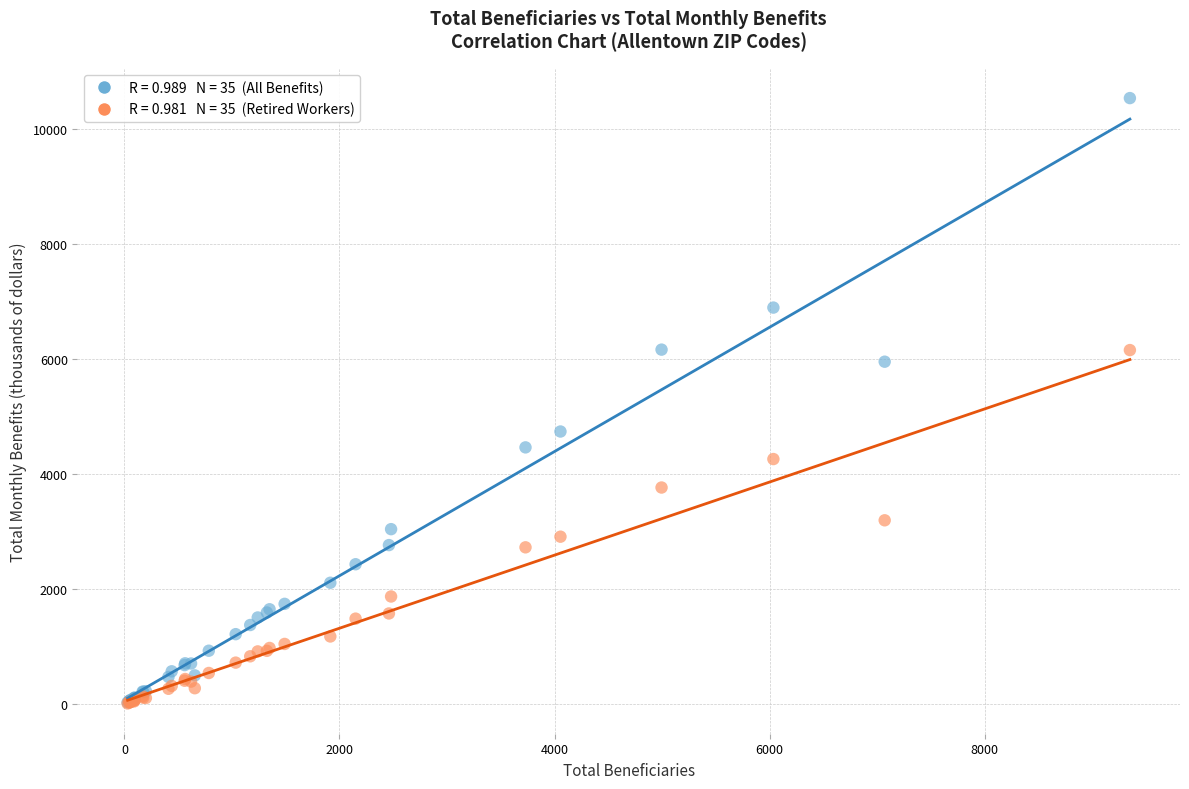

Across all series, what Y value is closest to 5278?

4744